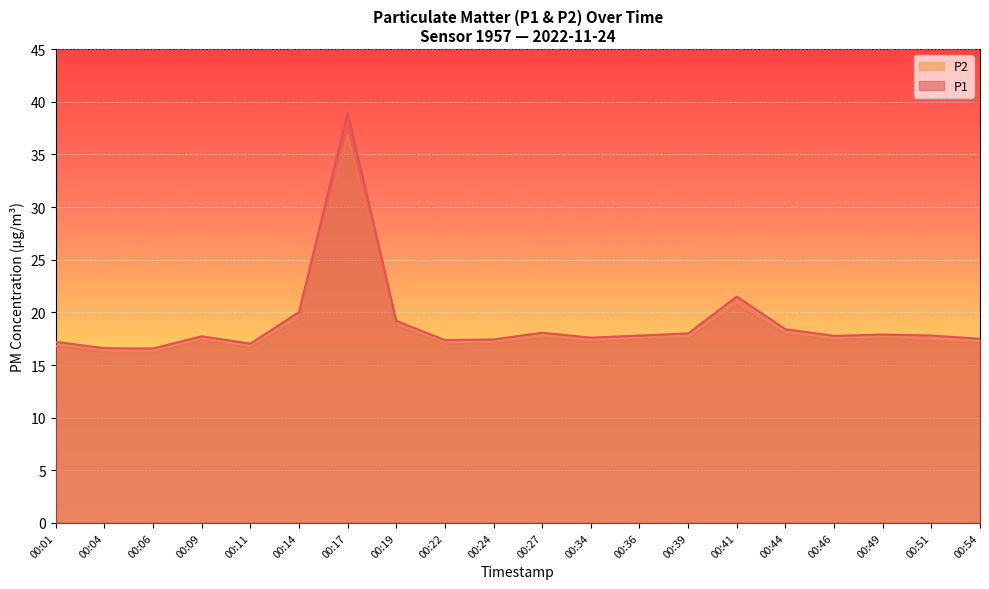

Reading right to left, what are all the values shown in this chart?

P1: 17.5	17.8	17.9	17.8	18.4	21.5	18.0	17.8	17.6	18.1	17.4	17.4	19.2	39.0	20.0	17.0	17.7	16.6	16.6	17.2
P2: 17.1	17.3	17.5	17.4	17.9	20.7	17.5	17.4	17.2	17.6	17.0	17.0	18.7	36.8	19.3	16.6	17.3	16.2	16.2	16.8